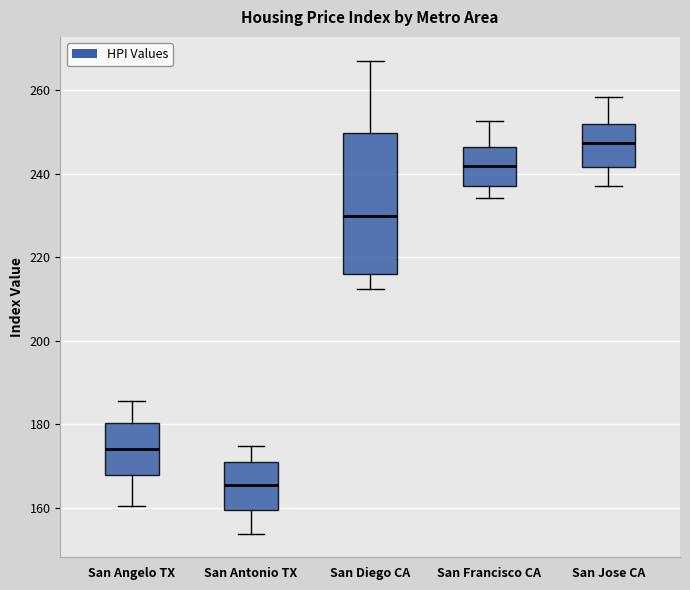

Reading left to right, read every box against the y-axis: the position of its median line, the range the box covers, and the ends of its whiskers. The values are not printed on the chart, so give them approximately, as read against the axis.

San Angelo TX: median 174, box 168 to 180, whiskers 160 to 186
San Antonio TX: median 166, box 160 to 170, whiskers 154 to 174
San Diego CA: median 230, box 216 to 250, whiskers 212 to 268
San Francisco CA: median 242, box 236 to 246, whiskers 234 to 252
San Jose CA: median 248, box 242 to 252, whiskers 238 to 258